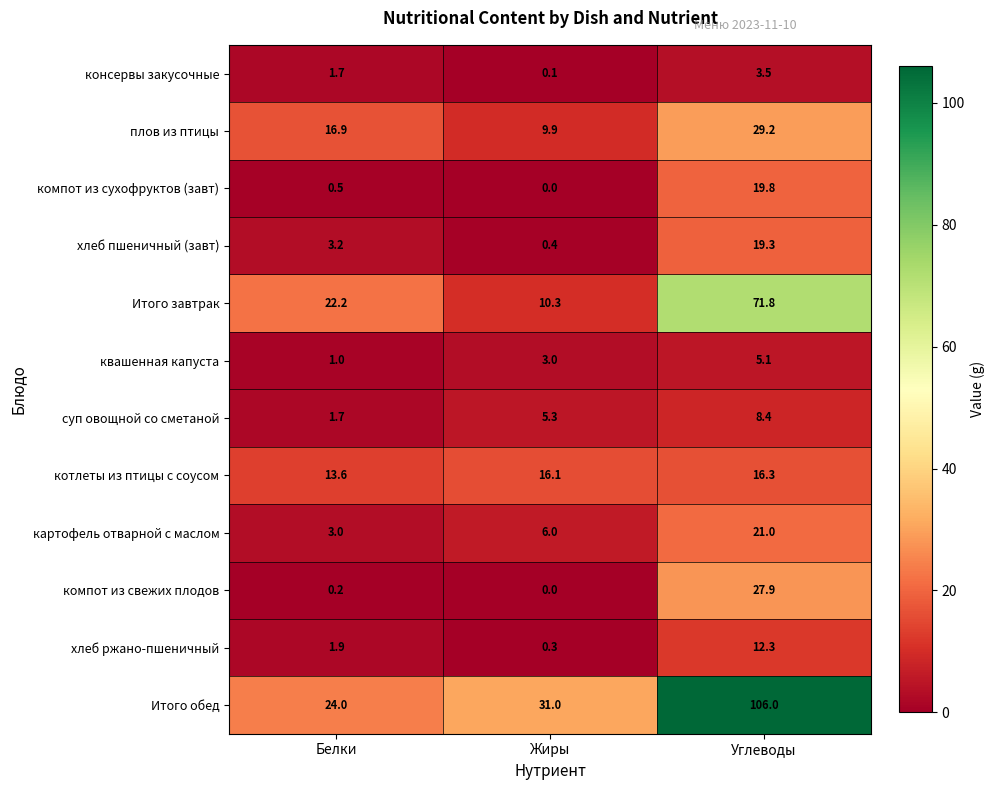

What is the difference between the консервы закусочные values at Жиры and Углеводы?

3.4